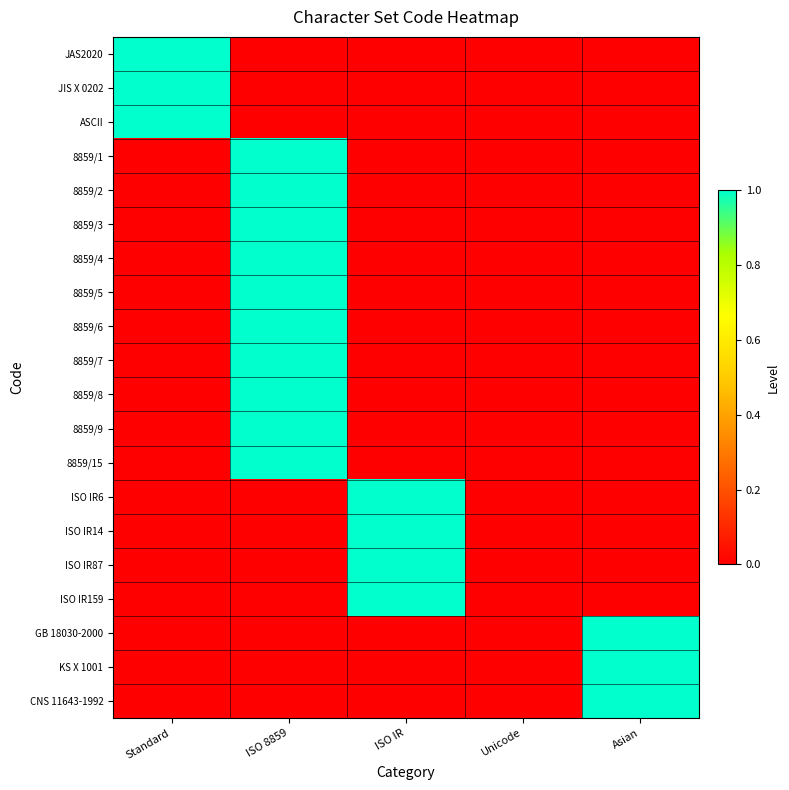

Reading left to right, list all the values displayed in this chart.

JAS2020: Standard=1	ISO 8859=0	ISO IR=0	Unicode=0	Asian=0
JIS X 0202: Standard=1	ISO 8859=0	ISO IR=0	Unicode=0	Asian=0
ASCII: Standard=1	ISO 8859=0	ISO IR=0	Unicode=0	Asian=0
8859/1: Standard=0	ISO 8859=1	ISO IR=0	Unicode=0	Asian=0
8859/2: Standard=0	ISO 8859=1	ISO IR=0	Unicode=0	Asian=0
8859/3: Standard=0	ISO 8859=1	ISO IR=0	Unicode=0	Asian=0
8859/4: Standard=0	ISO 8859=1	ISO IR=0	Unicode=0	Asian=0
8859/5: Standard=0	ISO 8859=1	ISO IR=0	Unicode=0	Asian=0
8859/6: Standard=0	ISO 8859=1	ISO IR=0	Unicode=0	Asian=0
8859/7: Standard=0	ISO 8859=1	ISO IR=0	Unicode=0	Asian=0
8859/8: Standard=0	ISO 8859=1	ISO IR=0	Unicode=0	Asian=0
8859/9: Standard=0	ISO 8859=1	ISO IR=0	Unicode=0	Asian=0
8859/15: Standard=0	ISO 8859=1	ISO IR=0	Unicode=0	Asian=0
ISO IR6: Standard=0	ISO 8859=0	ISO IR=1	Unicode=0	Asian=0
ISO IR14: Standard=0	ISO 8859=0	ISO IR=1	Unicode=0	Asian=0
ISO IR87: Standard=0	ISO 8859=0	ISO IR=1	Unicode=0	Asian=0
ISO IR159: Standard=0	ISO 8859=0	ISO IR=1	Unicode=0	Asian=0
GB 18030-2000: Standard=0	ISO 8859=0	ISO IR=0	Unicode=0	Asian=1
KS X 1001: Standard=0	ISO 8859=0	ISO IR=0	Unicode=0	Asian=1
CNS 11643-1992: Standard=0	ISO 8859=0	ISO IR=0	Unicode=0	Asian=1